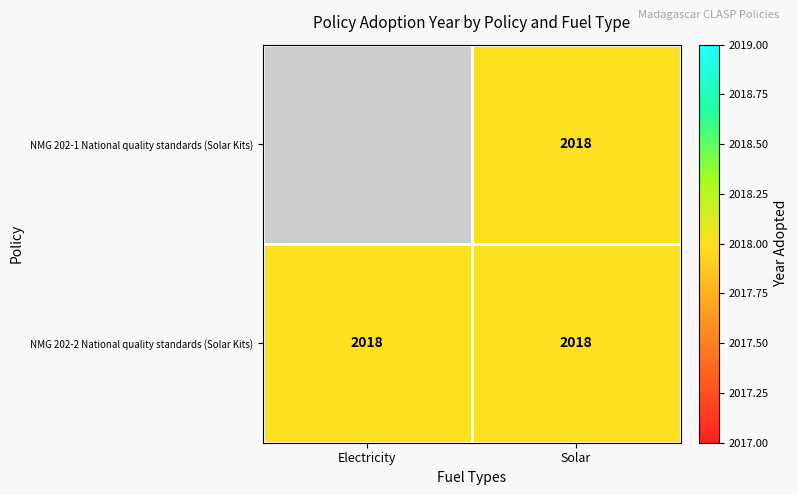

Rank the series by their average value, from highest to lowest.

NMG 202-1 National quality standards (Solar Kits), NMG 202-2 National quality standards (Solar Kits)